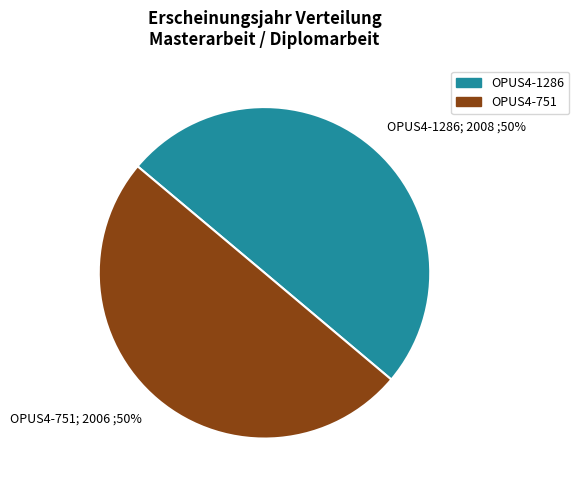

True or false: OPUS4-1286; 2008 ;50% accounts for 50% of the total.

True